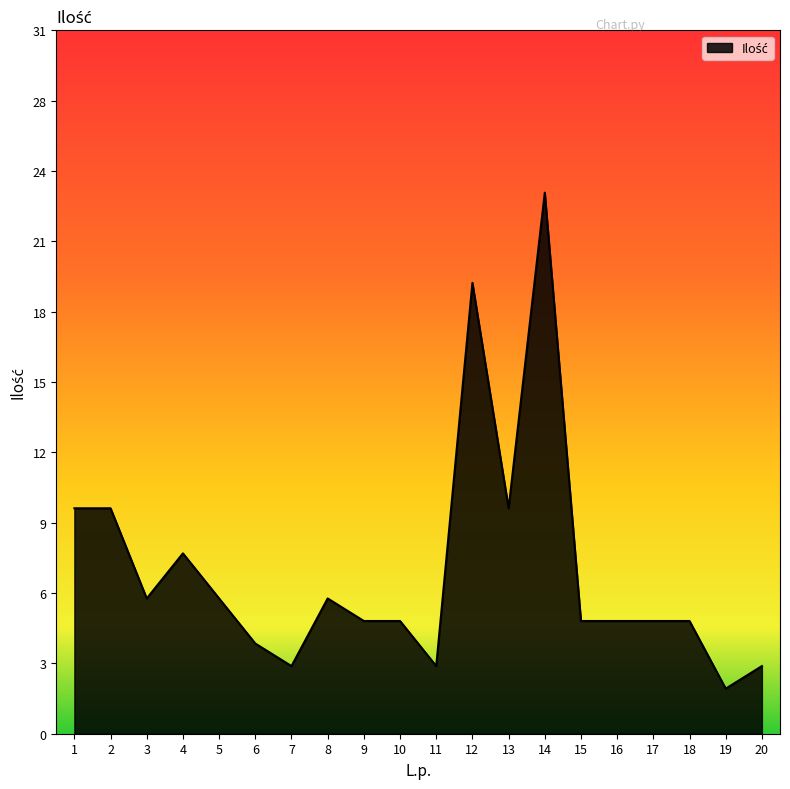

Which has a higher value, 15 or 19?

15